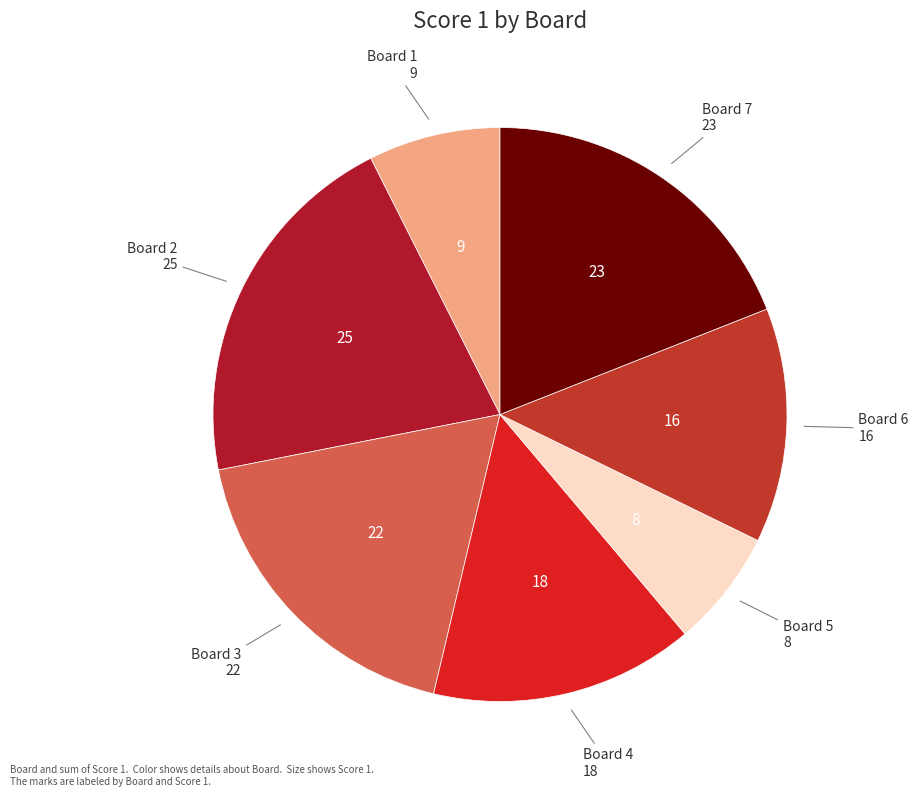

Which slice is the smallest?

Board 5